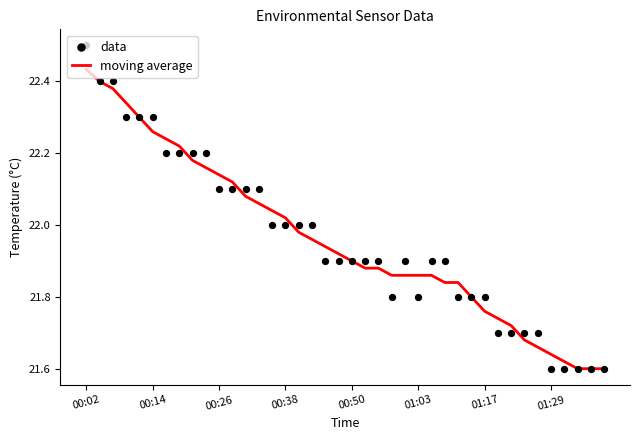

Which series has the largest total across all categories?

data